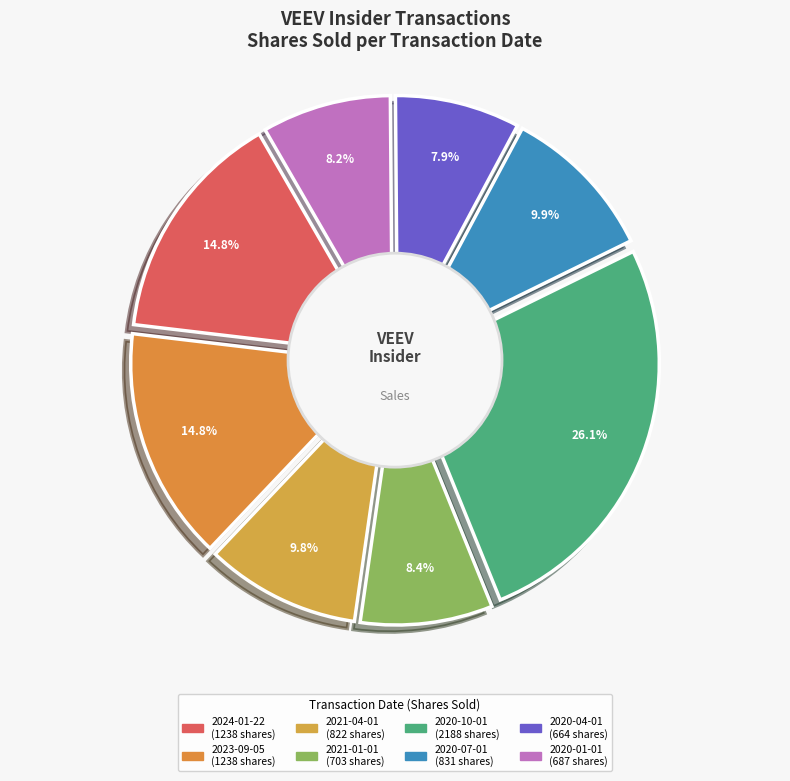

Does 2024-01-22 represent more than half of the total?

No